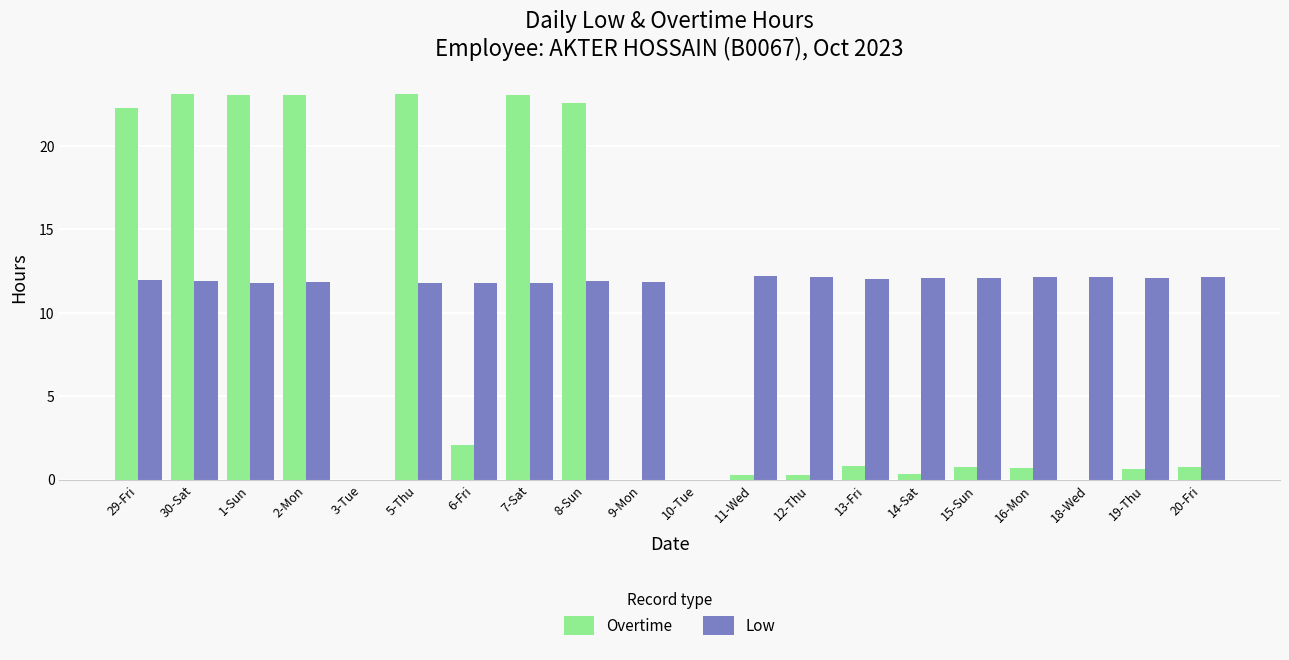

At which label does Low first exceed 11?

29-Fri